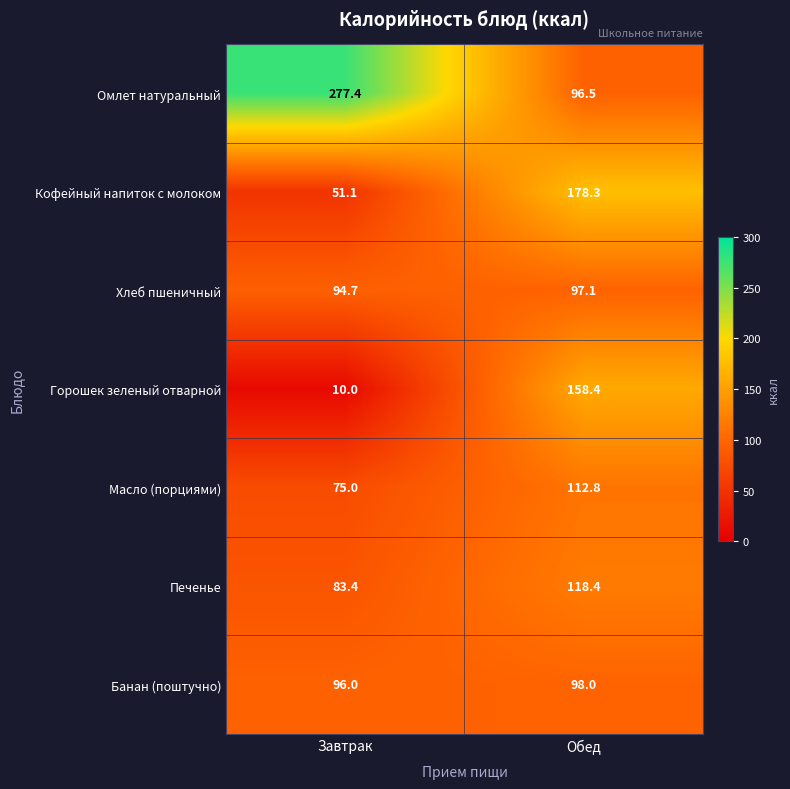

At which label is Кофейный напиток с молоком closest to 114?

Завтрак